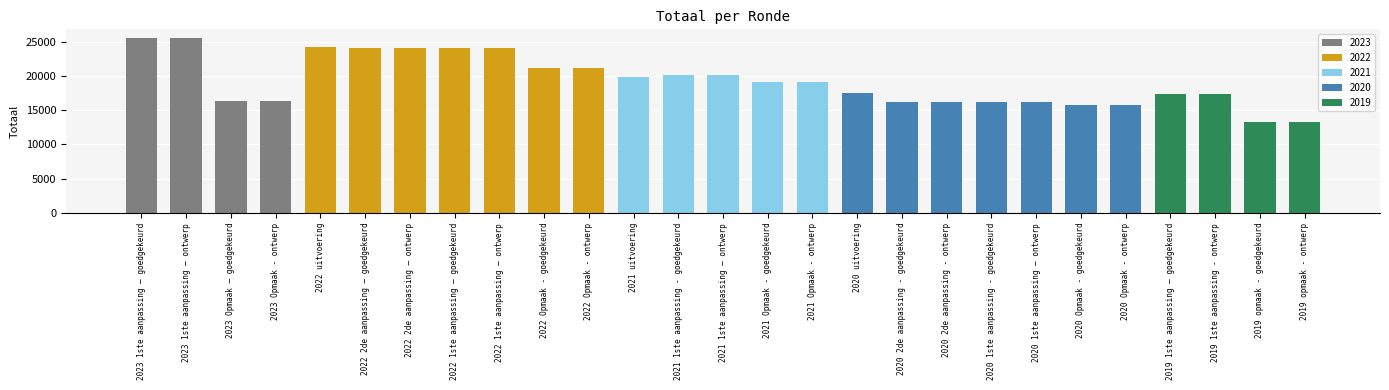

What is the label of the 3rd bar from the right?

2019 1ste aanpassing - ontwerp